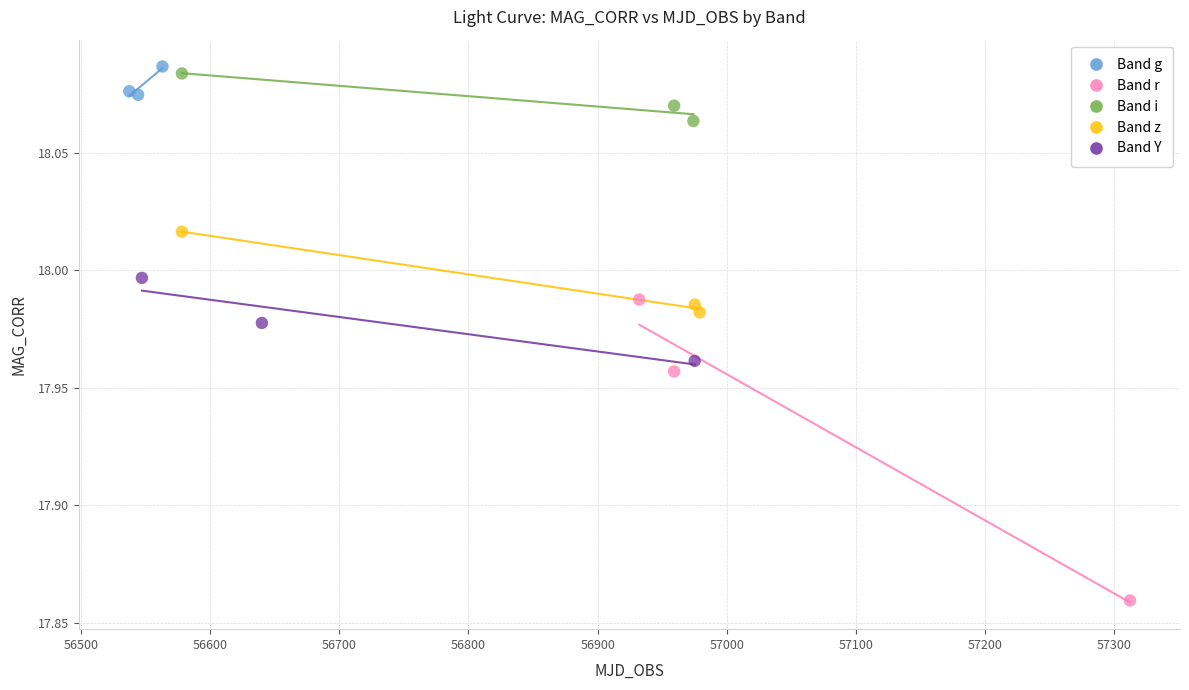

Which series reaches the minimum Y coordinate?

Band r